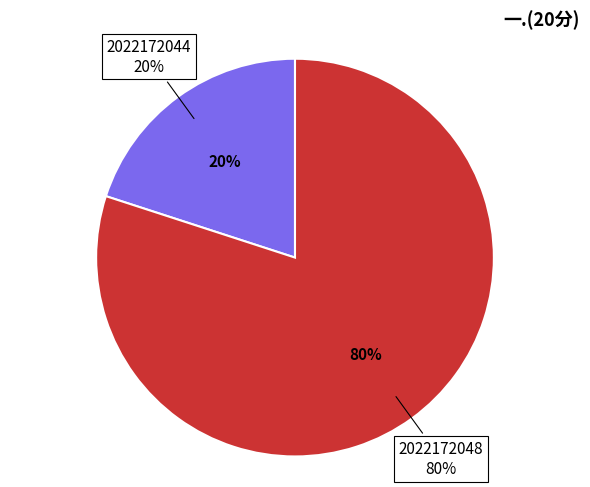

Rank the categories by value from lowest to highest.

2022172044, 2022172048